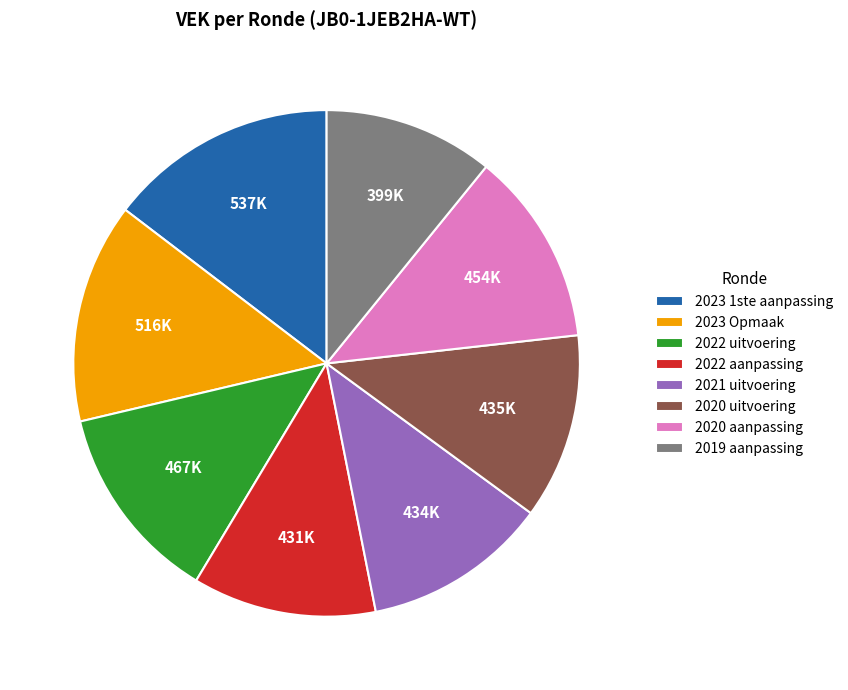

Which slice is the largest?

2023 1ste aanpassing